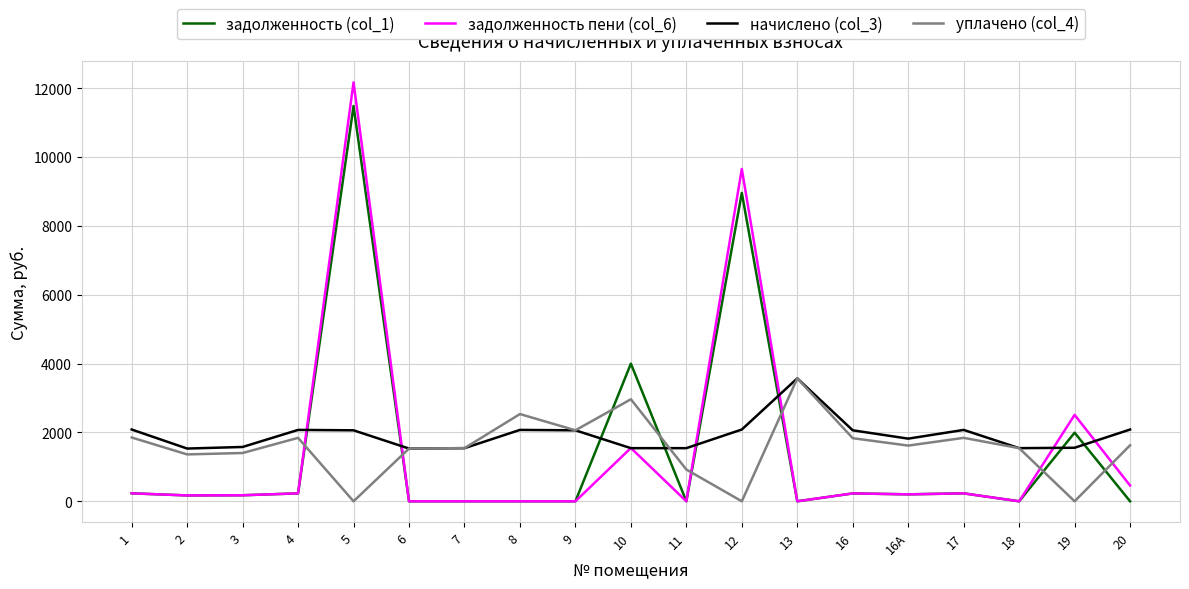

What are all the series names shown in the legend?

задолженность (col_1), задолженность пени (col_6), начислено (col_3), уплачено (col_4)